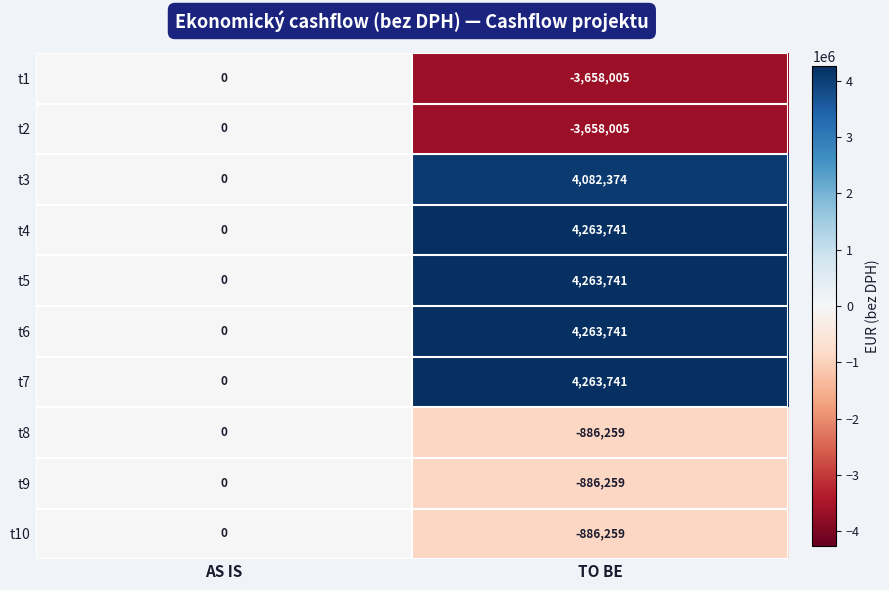

Is the value of t9 at AS IS greater than the value of t7 at TO BE?

No